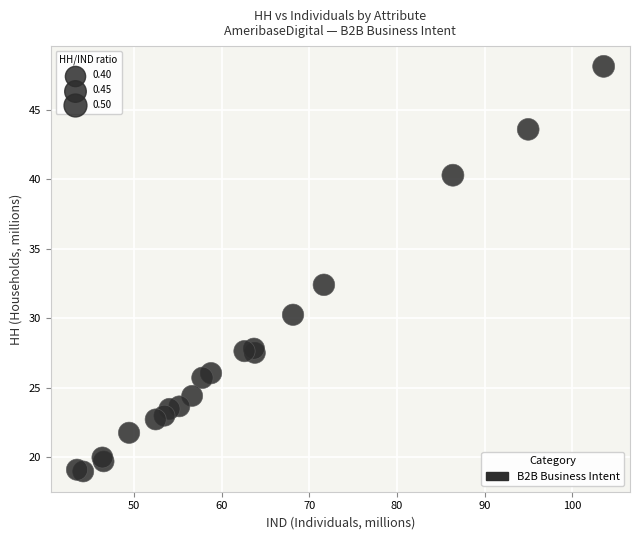

What Y value in the scatter plot is closest to 33?

32.4